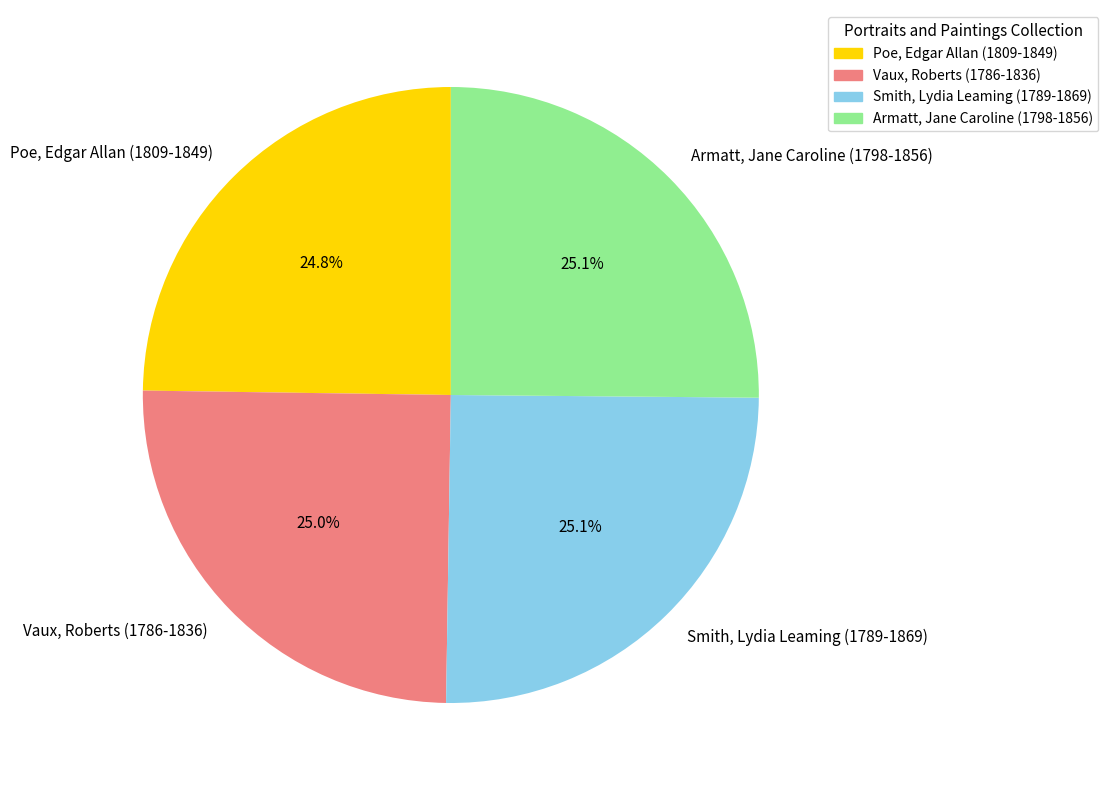

Is there any slice that represents more than half of the pie?

No